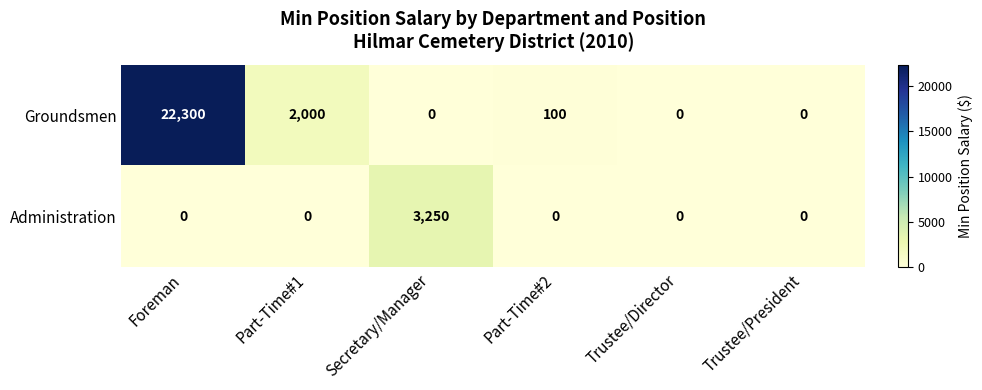

At which category is the sum across all series the highest?

Foreman